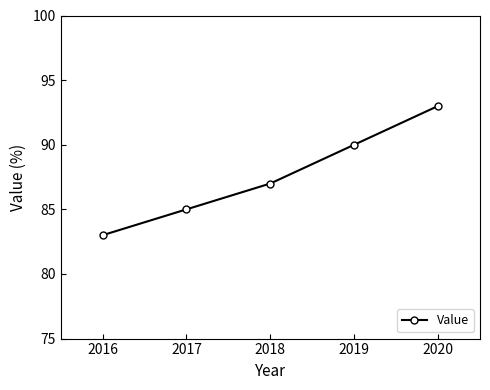

At which label is the value closest to 88?

2018